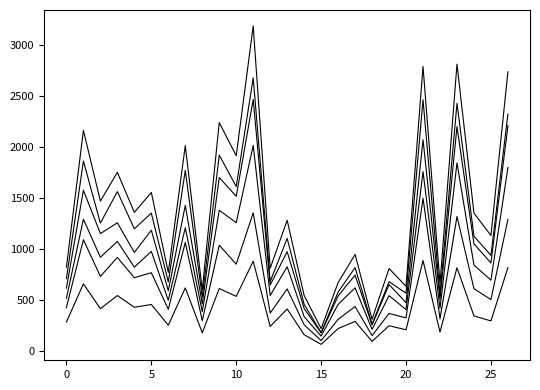

How many lines are shown in the chart?

6